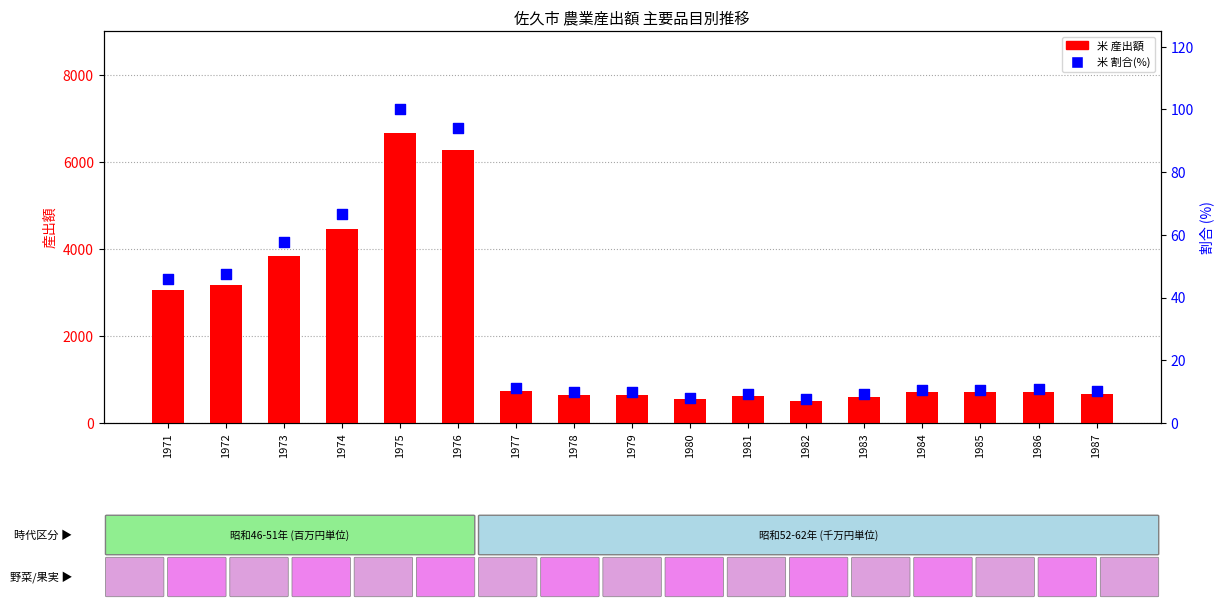

Which series has the largest total across all categories?

米 (産出額)